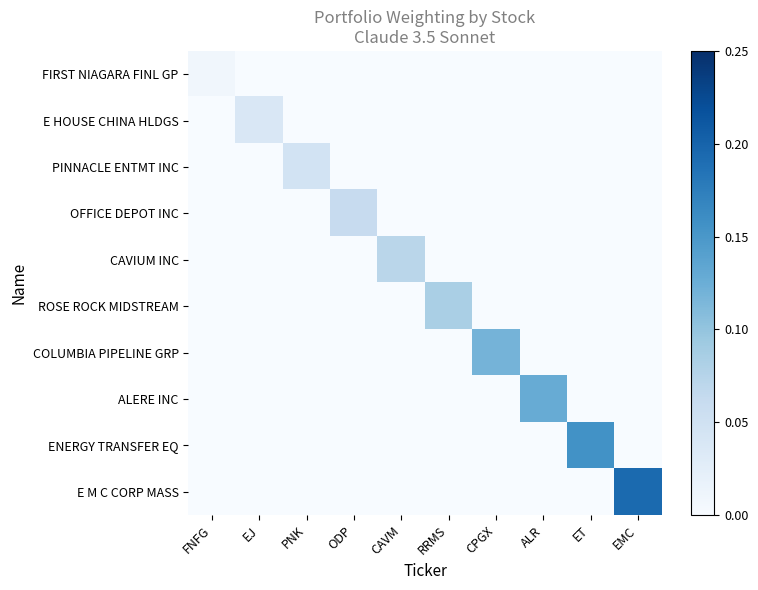

What is the greatest value displayed?

0.2